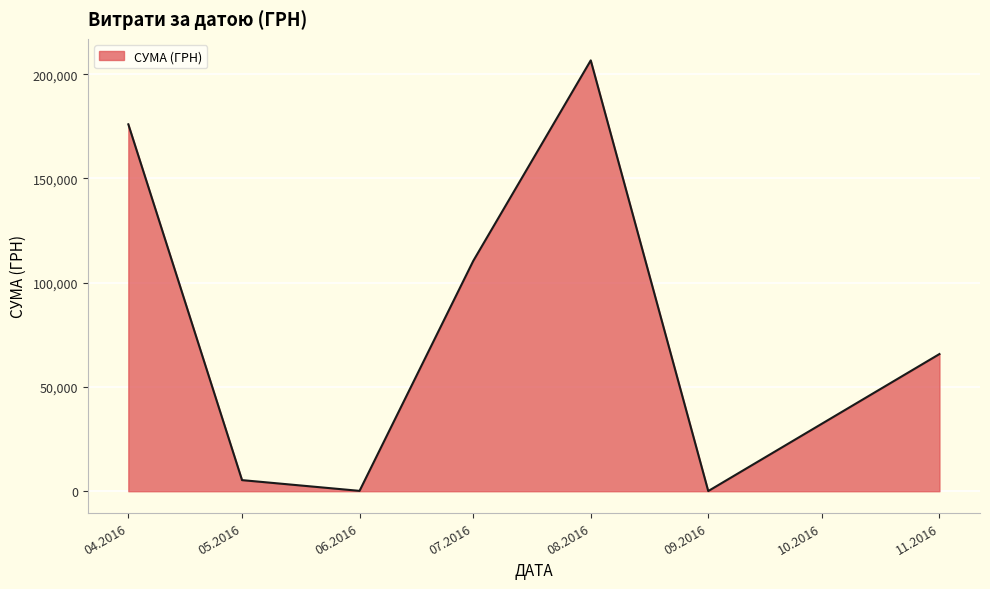

What is the greatest value displayed?

206631.6